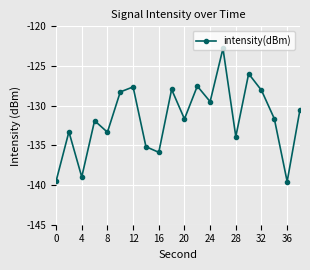

True or false: the data has more than 1 interior local peaks.

True